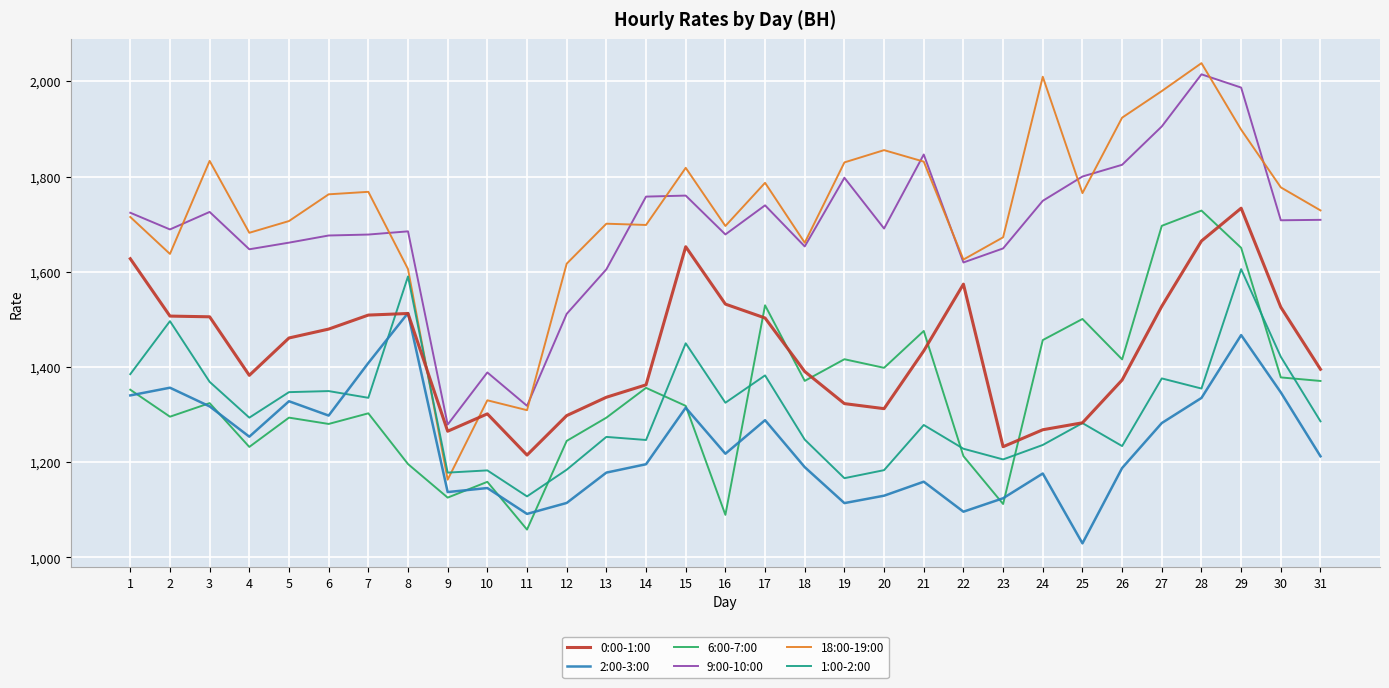

What is the smallest value displayed?

1029.7